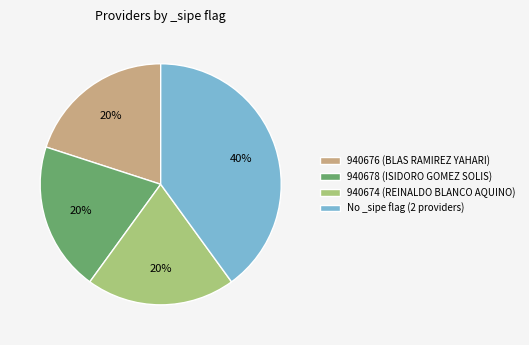

What is the ratio of the value at 940676 (BLAS RAMIREZ YAHARI) to the value at 940674 (REINALDO BLANCO AQUINO)?

1.0